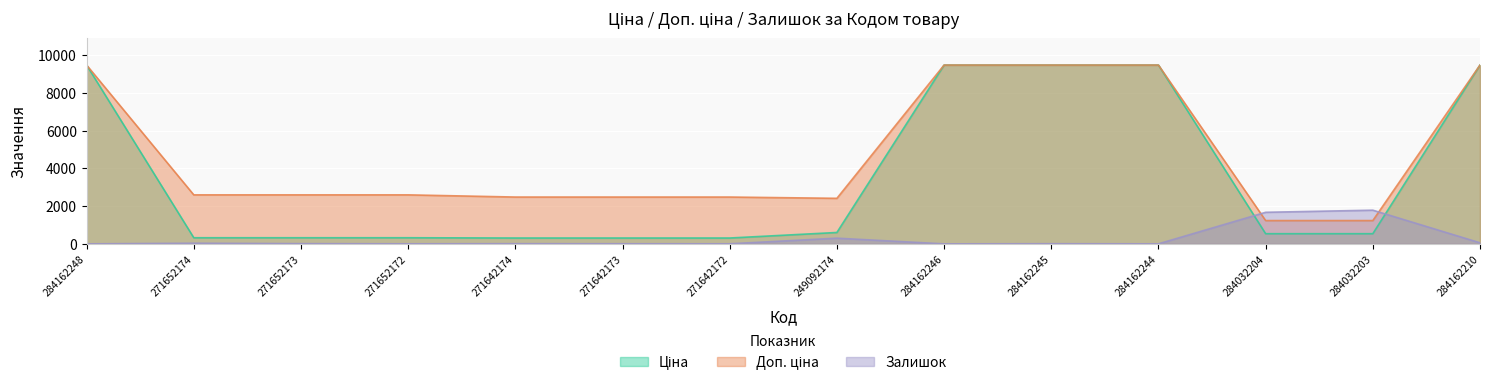

How many interior local valleys does the Залишок series have?

4